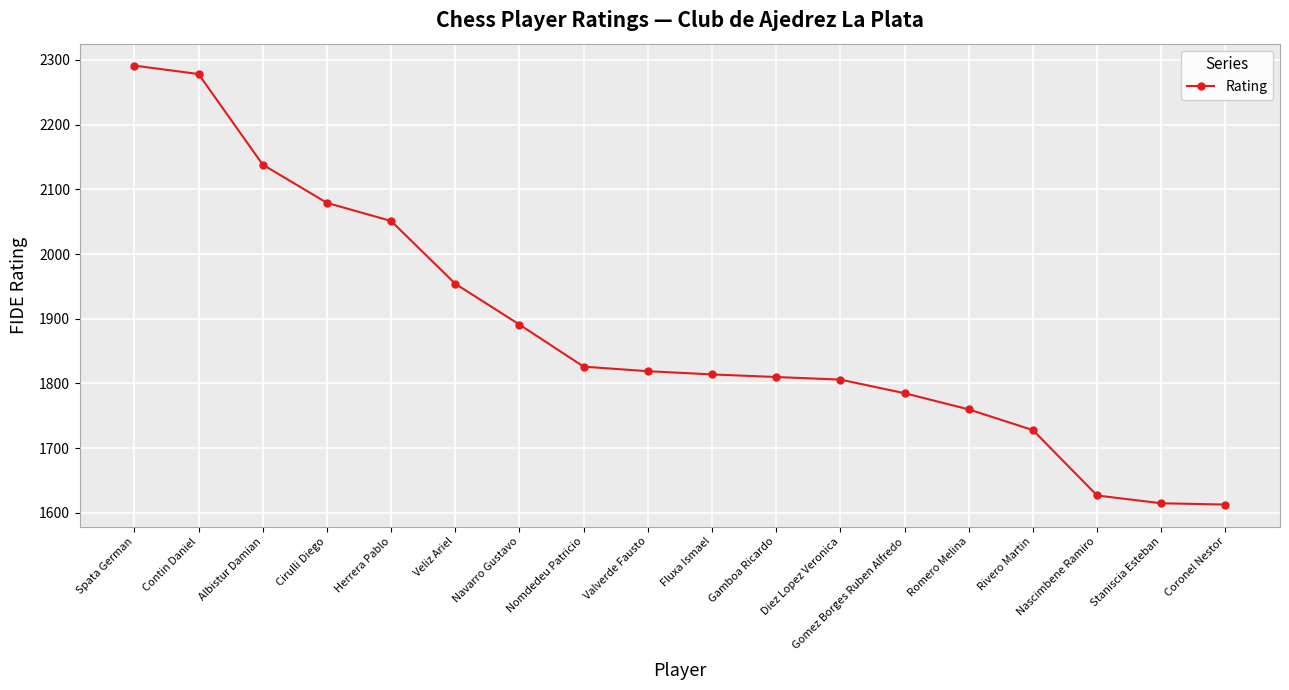

What is the label of the 5th point from the right?

Romero Melina